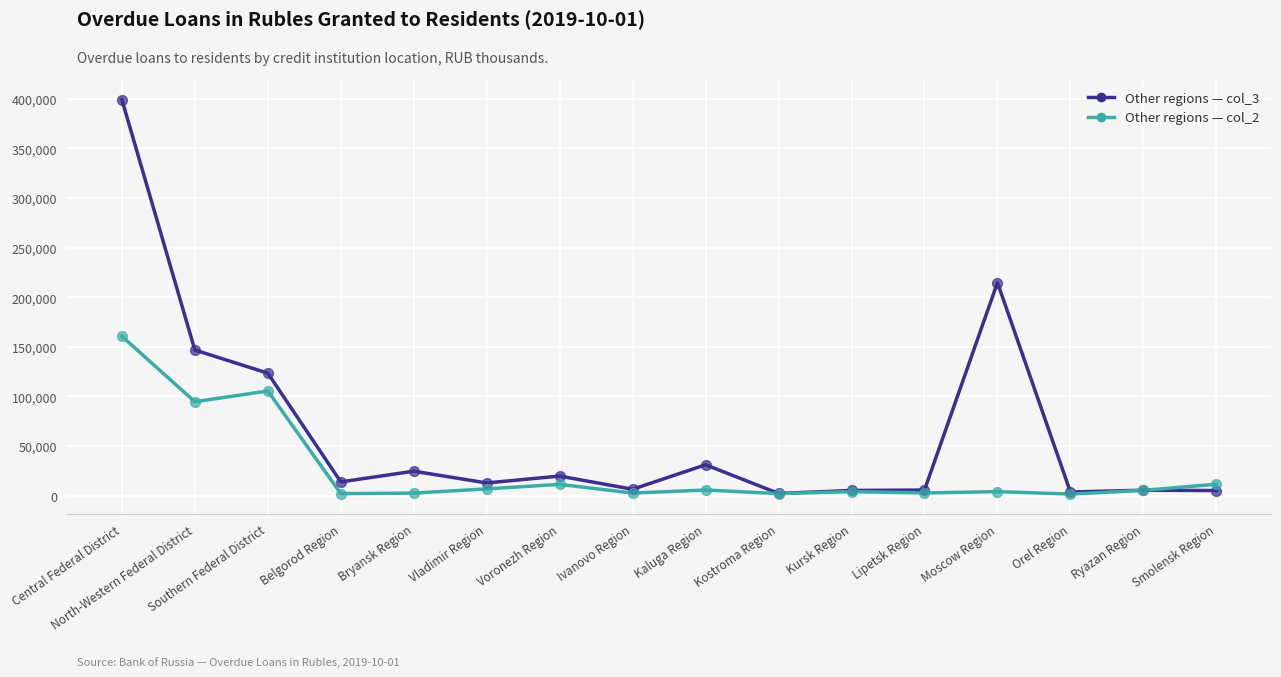

What is the spread (max minus min) of values at Central Federal District?

238352